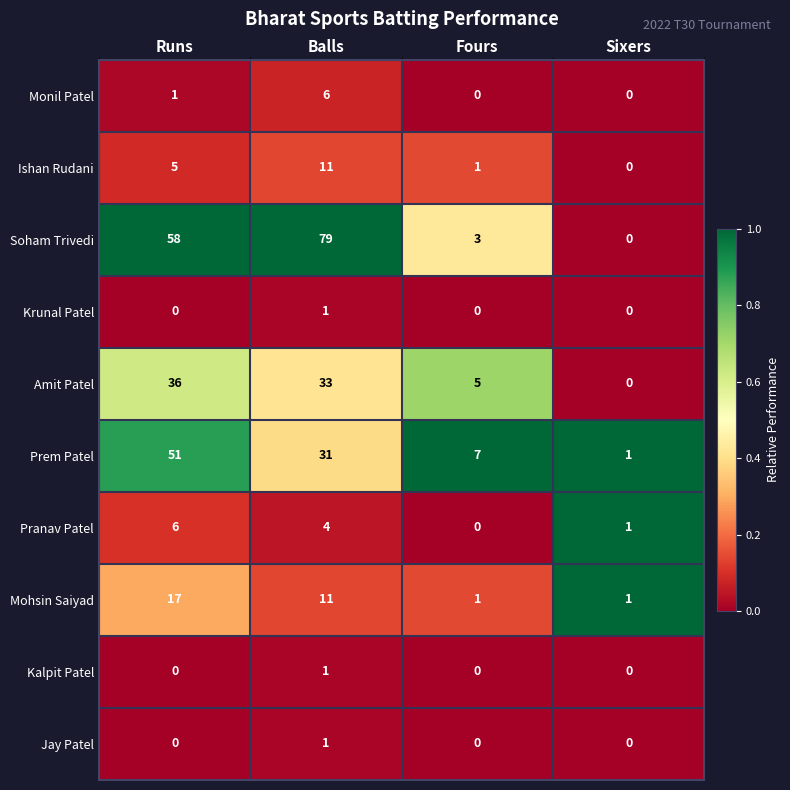

What is the highest value of the Mohsin Saiyad series?

17